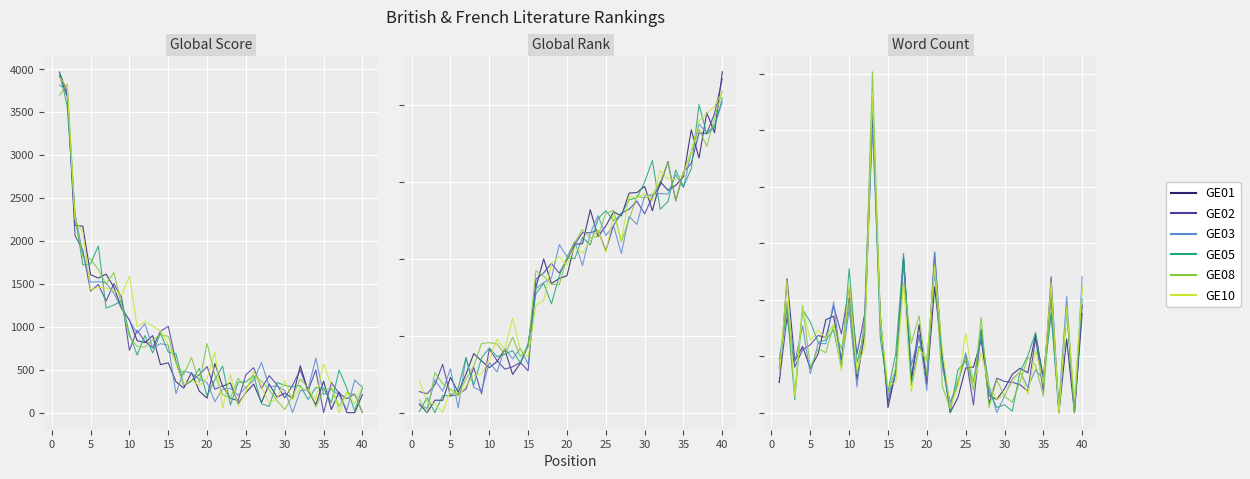

What is the total value across all series at 30?

8661.5